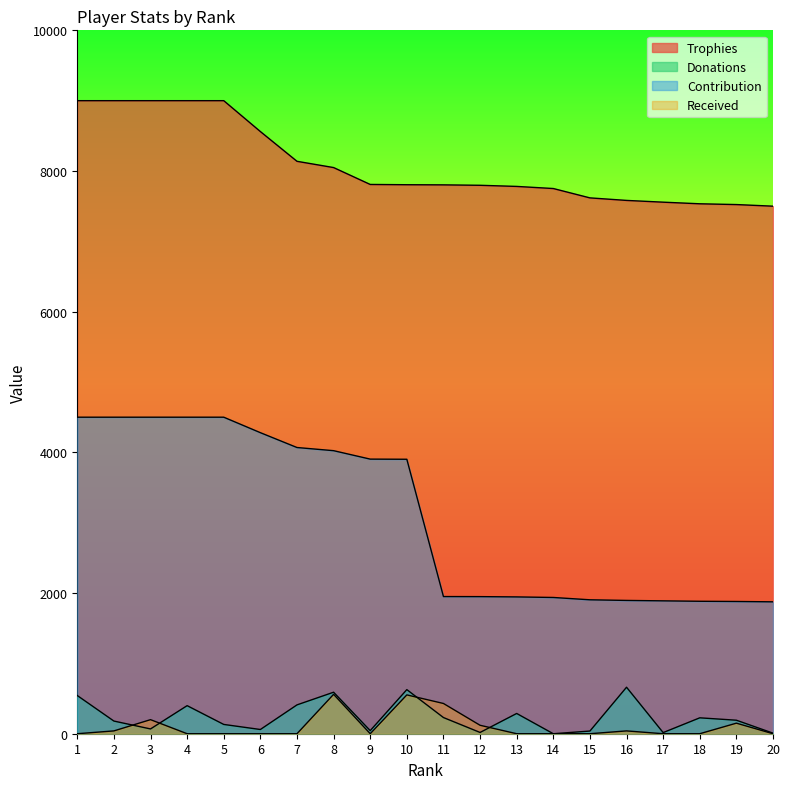

Where does the Trophies series first go above 7805?

1